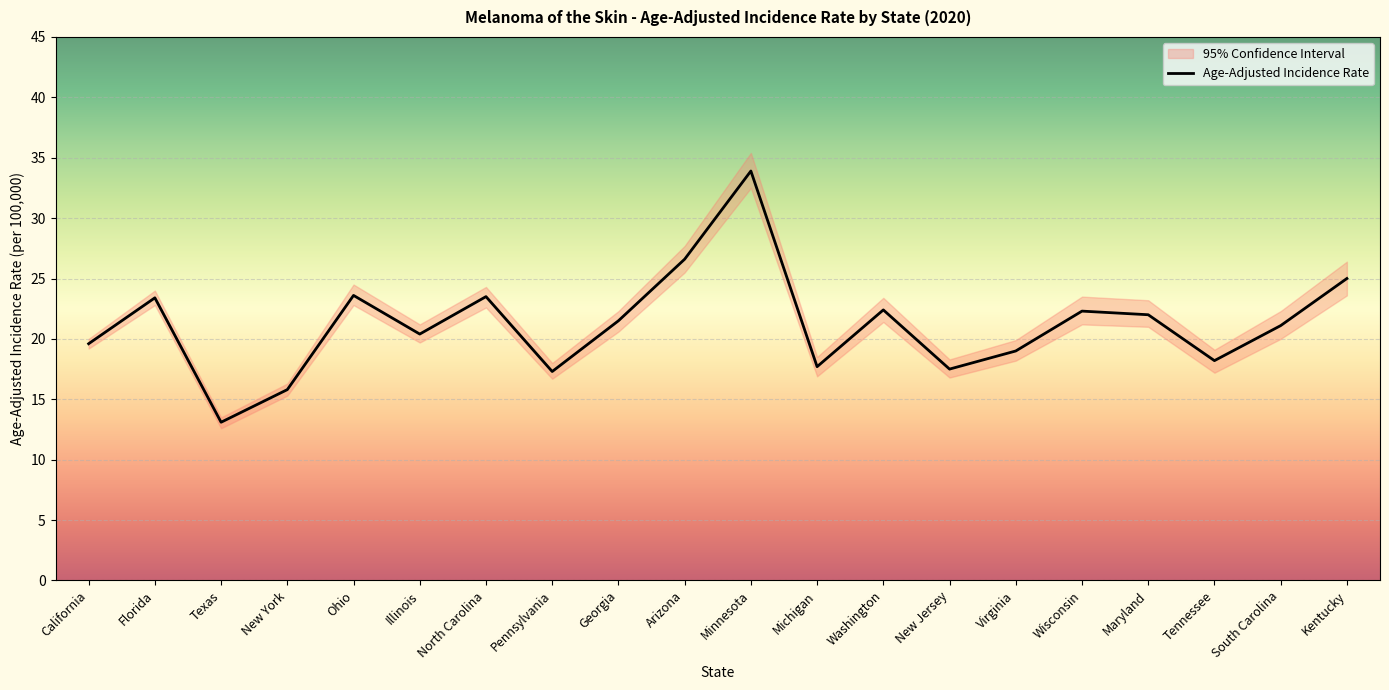

What is the sum of the Age-Adjusted Incidence Rate values at North Carolina and Florida?

46.9